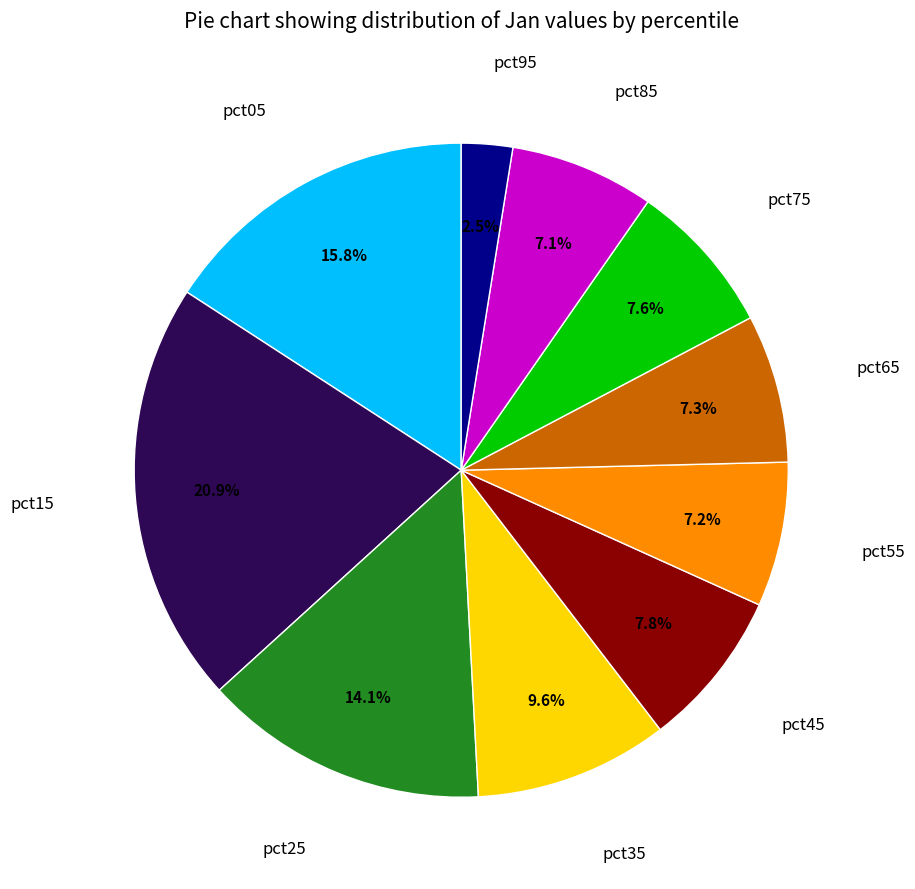

Is there a majority slice in this chart?

No